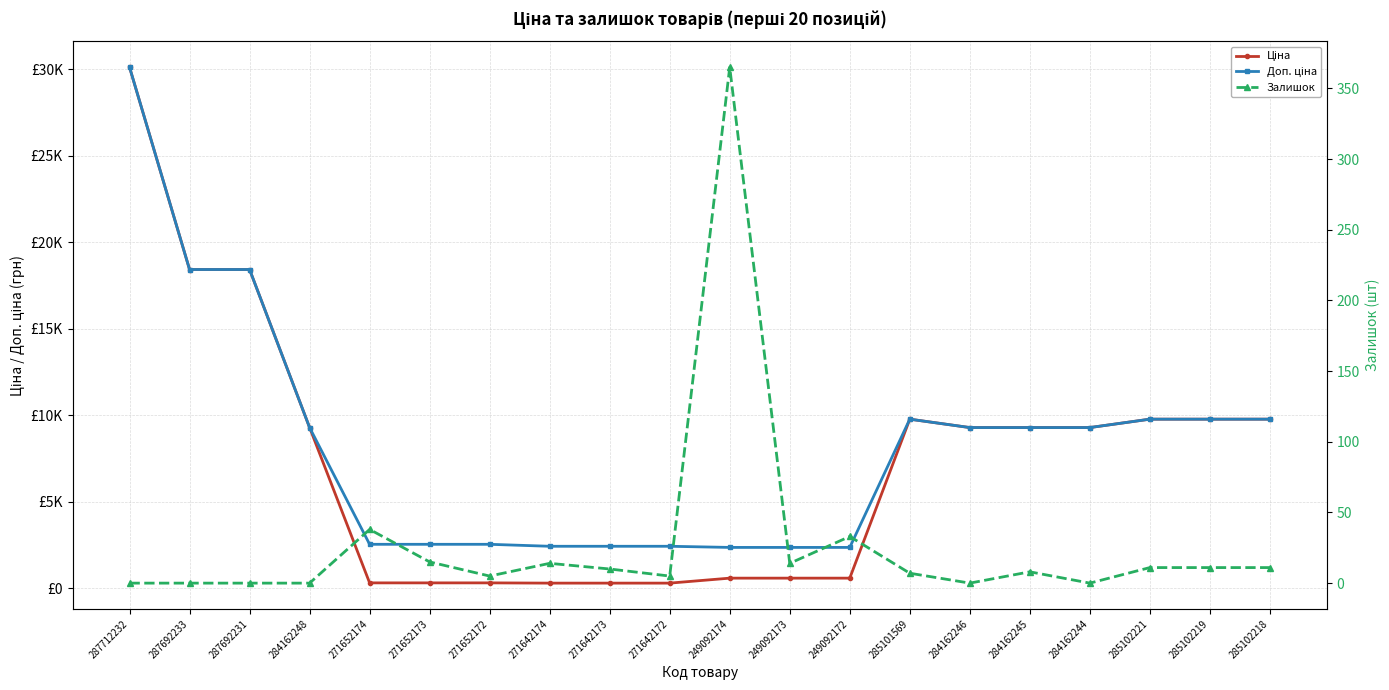

The Ціна series shows 591.6 at 249092174. True or false?

True